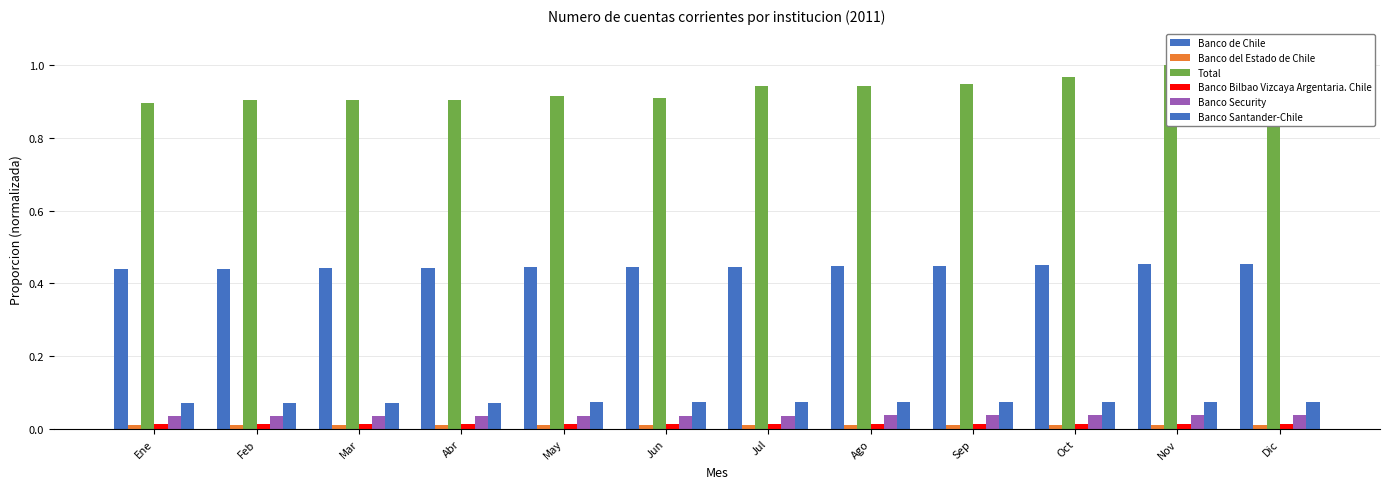

The value of Banco Security at Dic is 0.0. True or false?

True